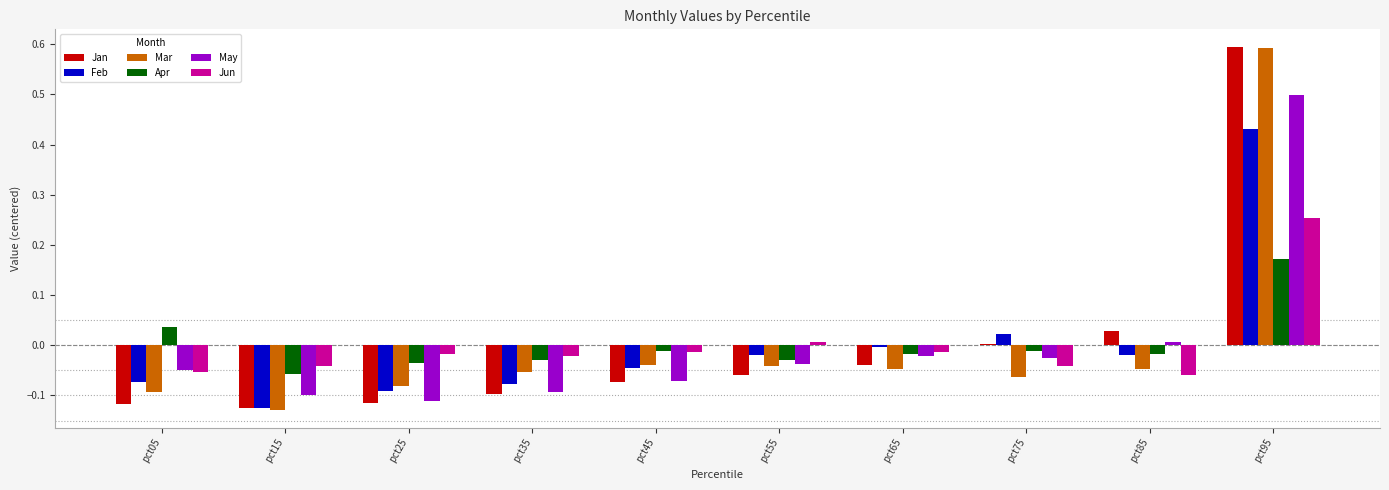

Is the value of Jun at pct05 greater than the value of Jan at pct35?

Yes